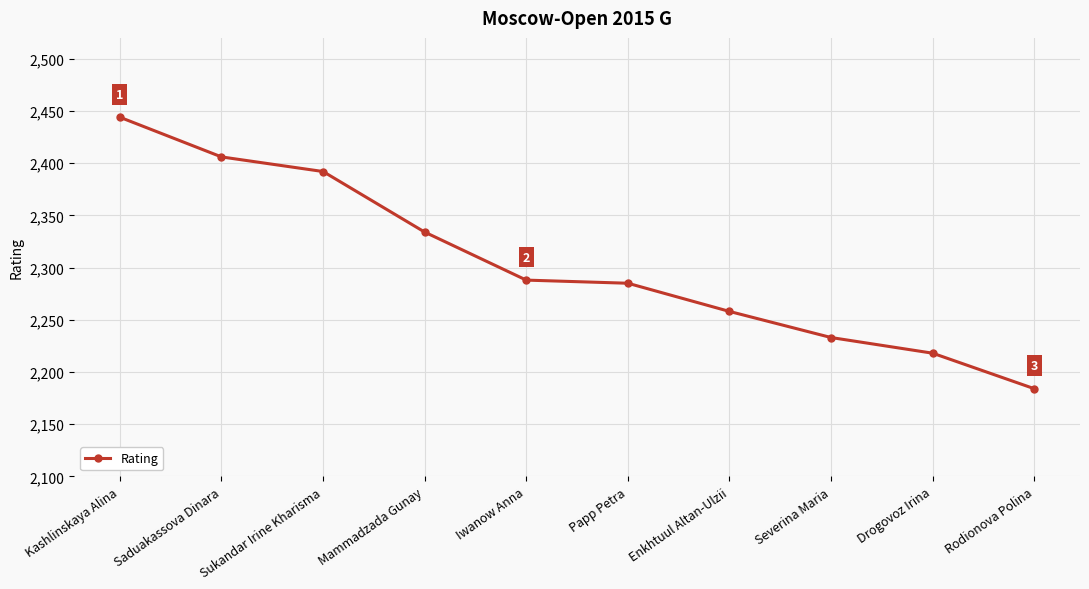

Where does the data first go above 2288?

Kashlinskaya Alina